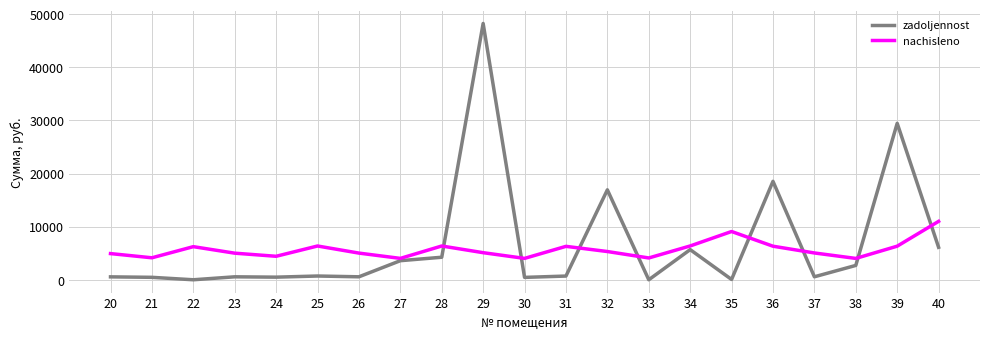

Rank the series by their maximum value, from lowest to highest.

nachisleno, zadoljennost